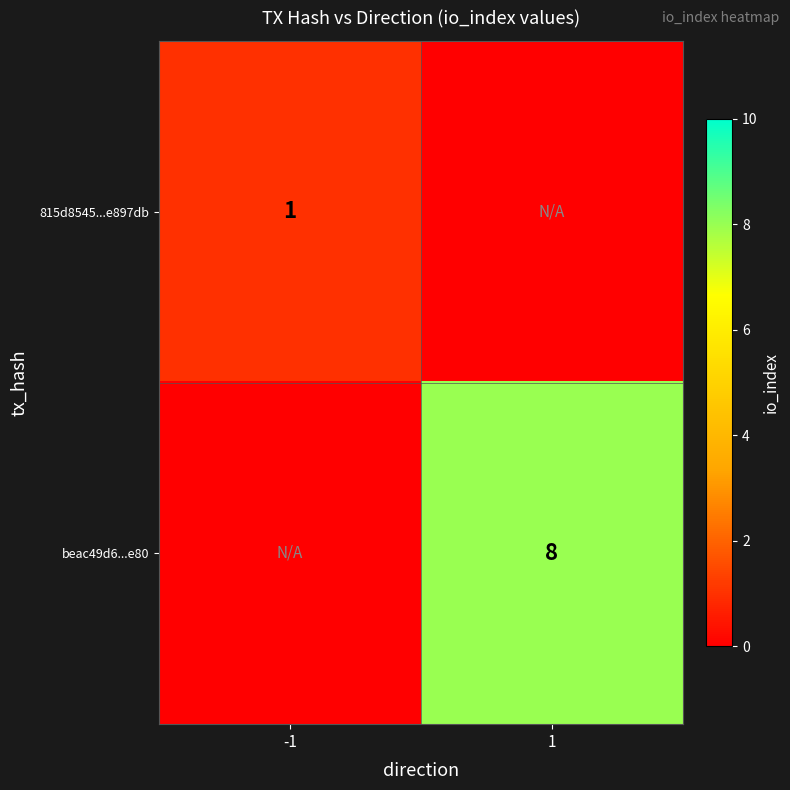

What is the total value across all series at 1?

8